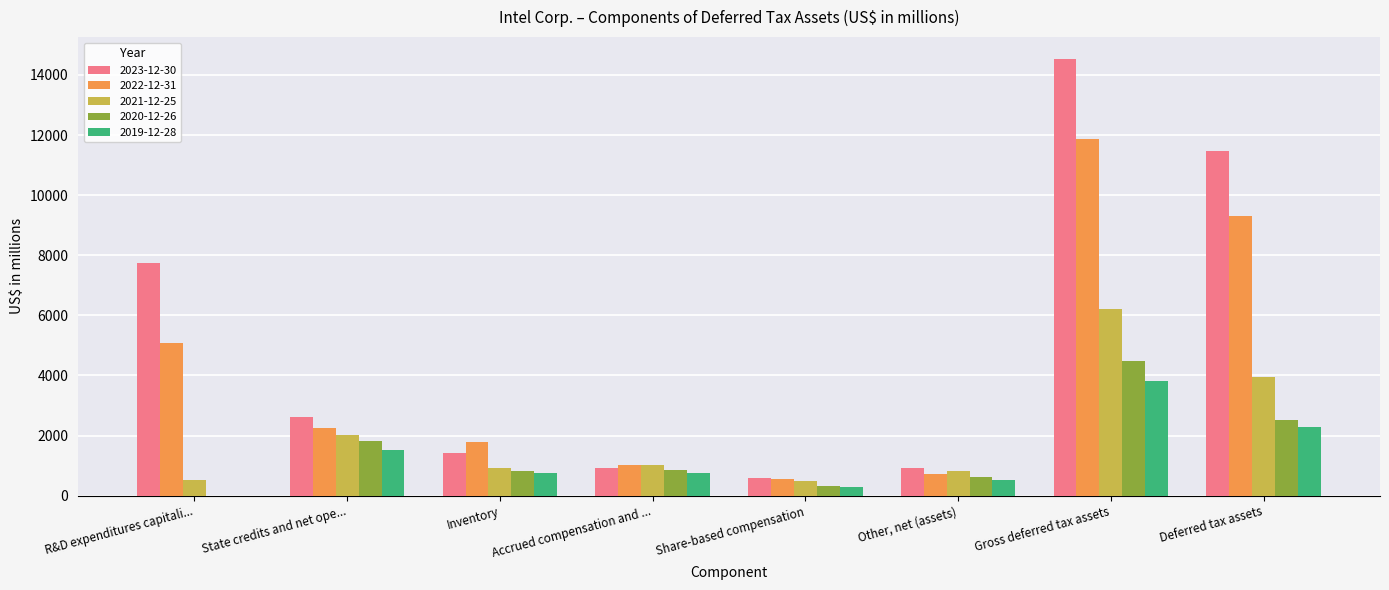

Where is 2022-12-31 nearest to the value 6219?

R&D expenditures capitali...